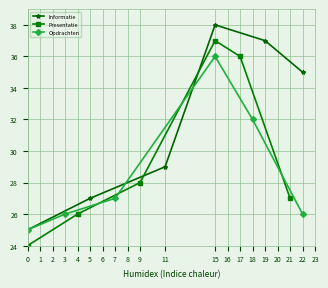

What is the value of the Opdrachten point at the 6th from the left?

26